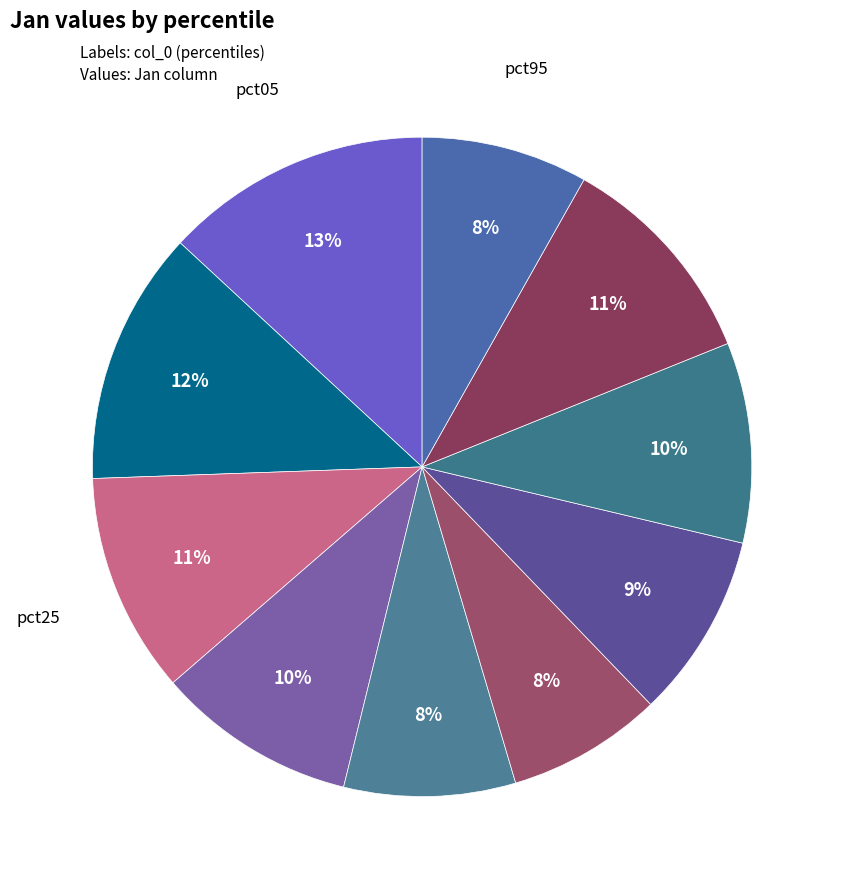

How many slices are in this pie chart?

10